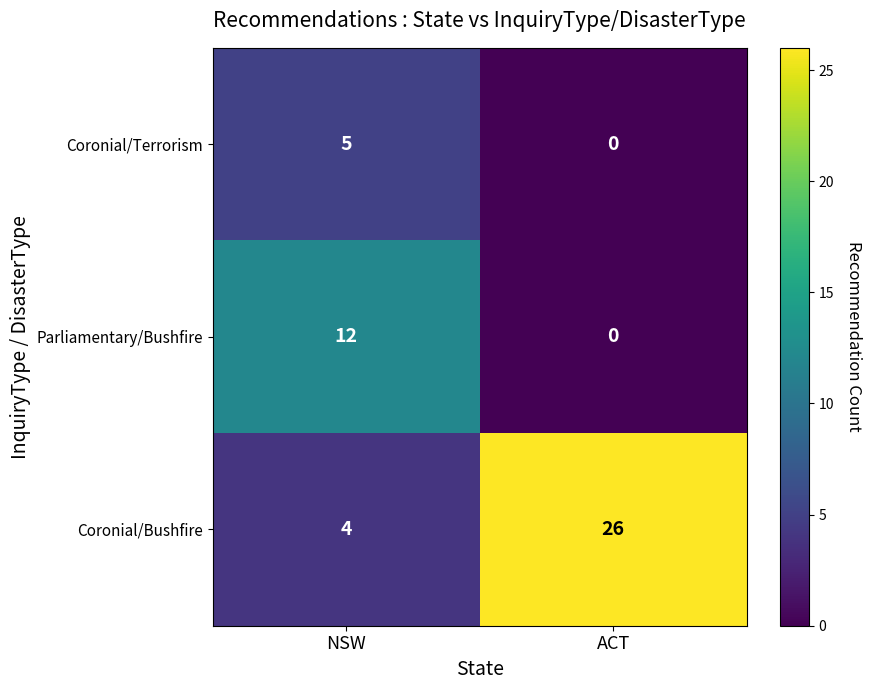

What is the total value across all series at NSW?

21